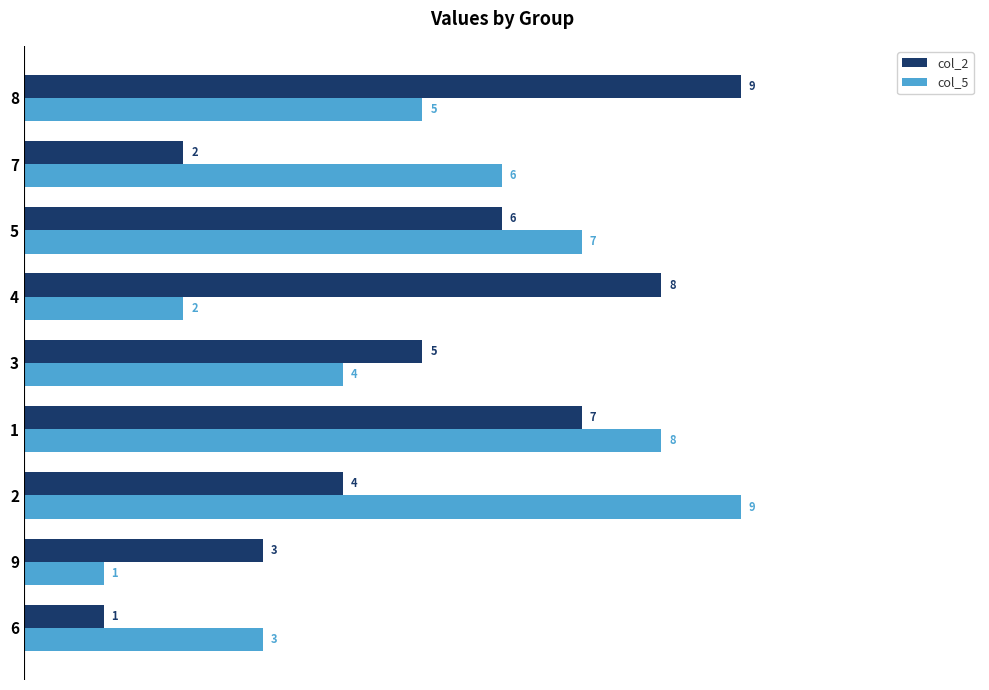

Between 1 and 2, which series saw the biggest shift?

col_2